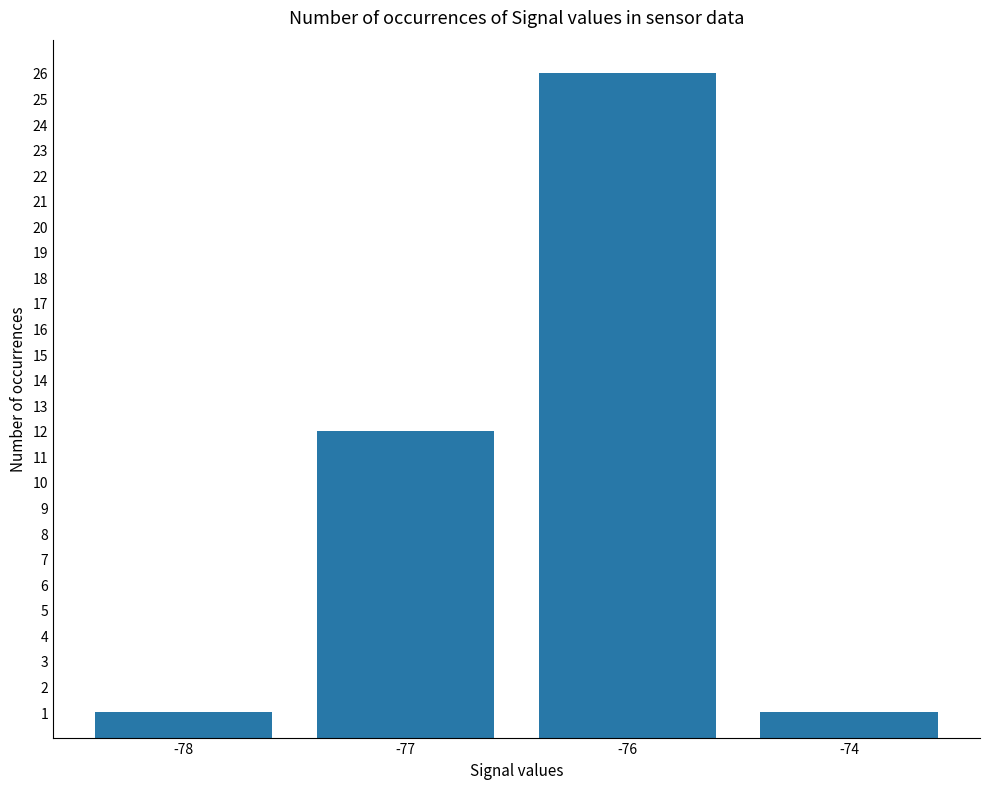

How many distinct data groups are displayed?

1